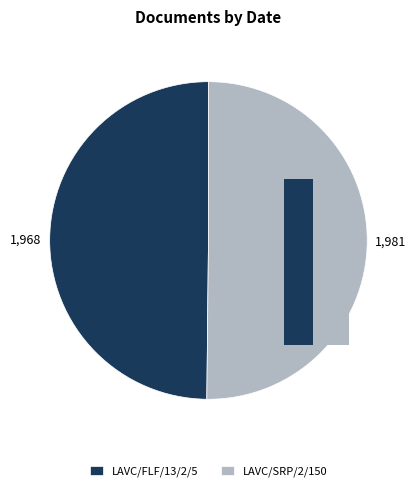

To the nearest percent, what portion does LAVC/SRP/2/150 represent?

50%